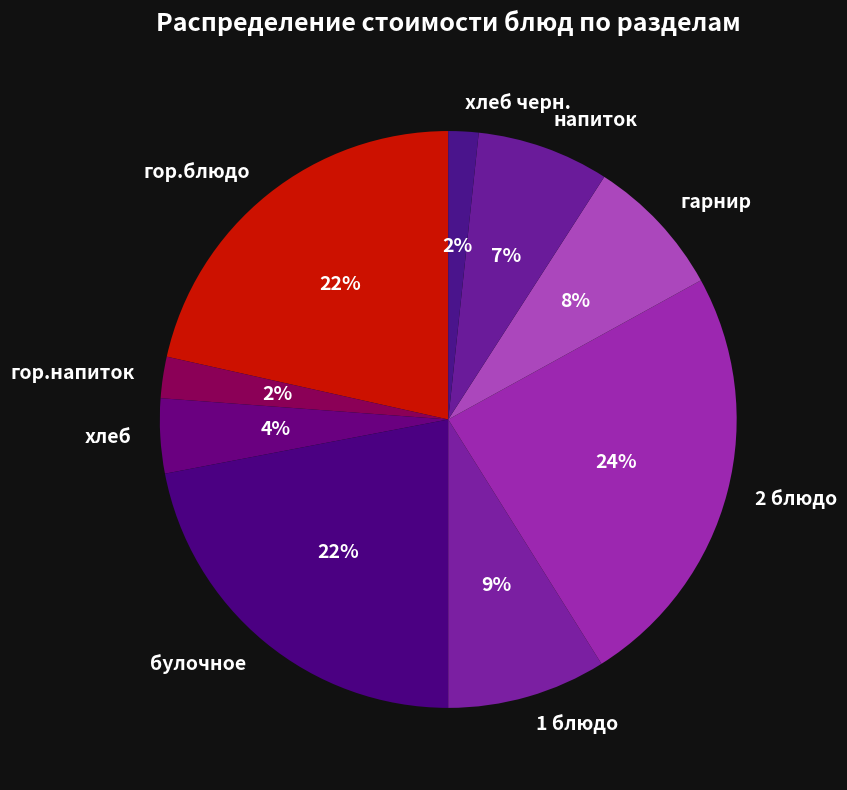

To the nearest percent, what portion does хлеб represent?

4%